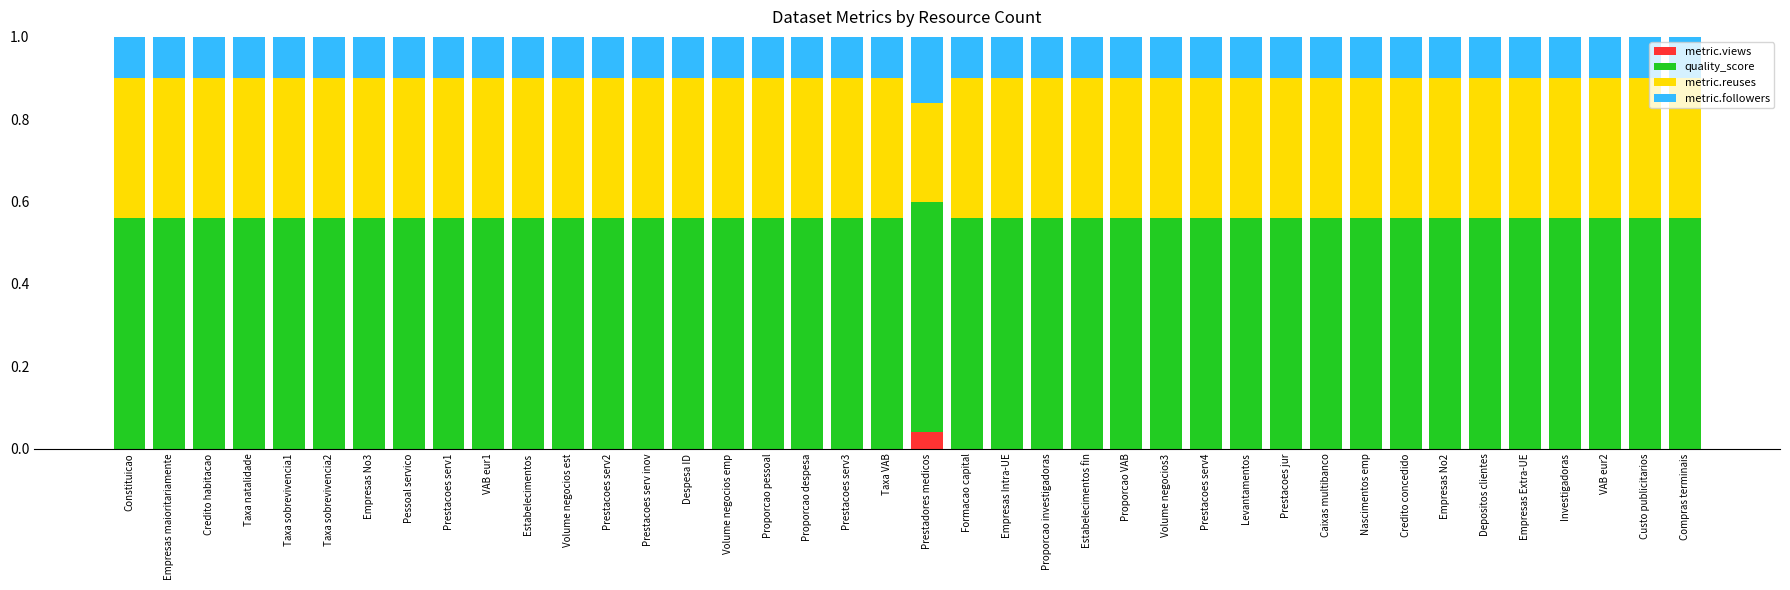

Are the bars grouped side by side (vs. stacked)?

No